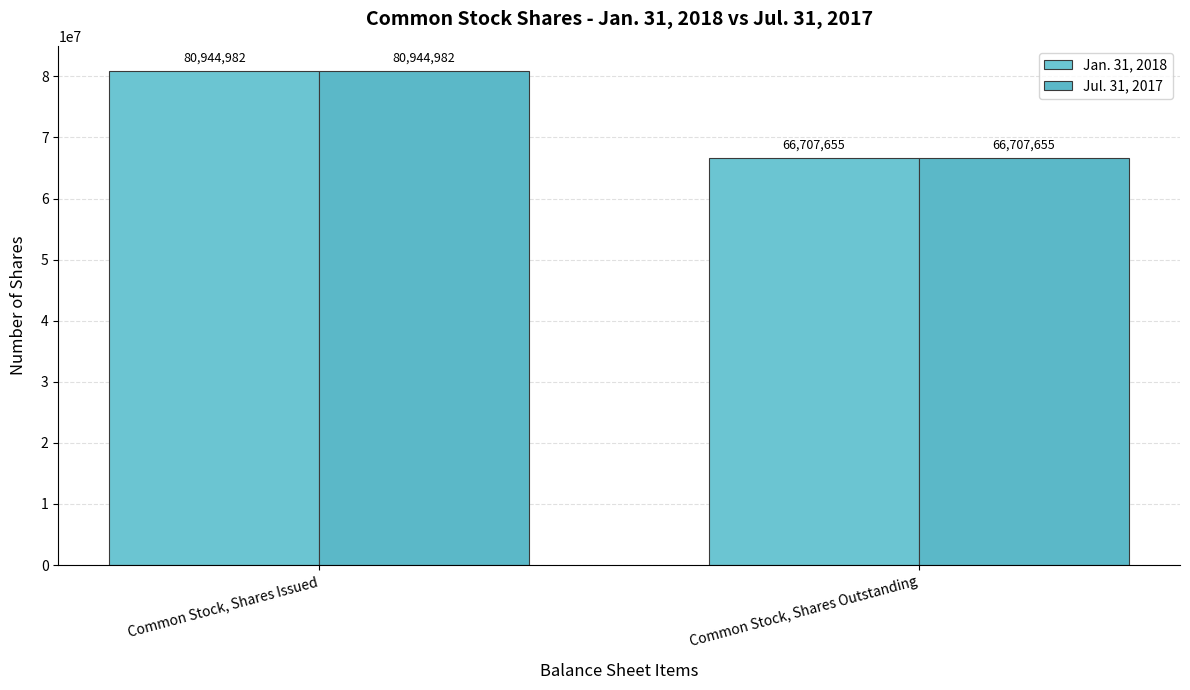

What is the average value of the Jan. 31, 2018 series?

73826318